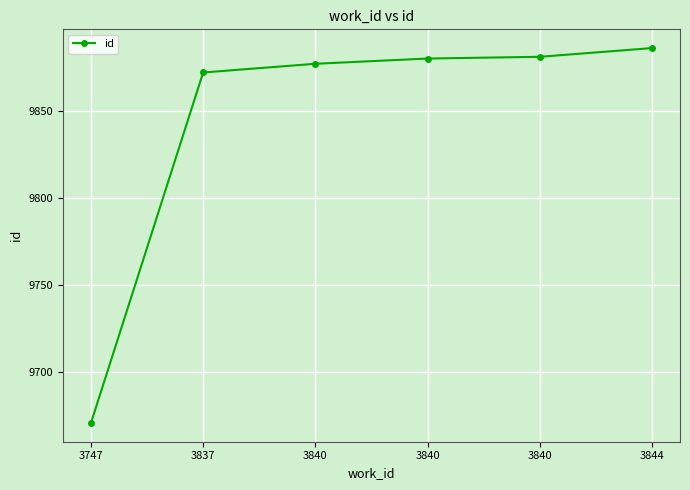

True or false: the data shows 17229 at 3840.

False